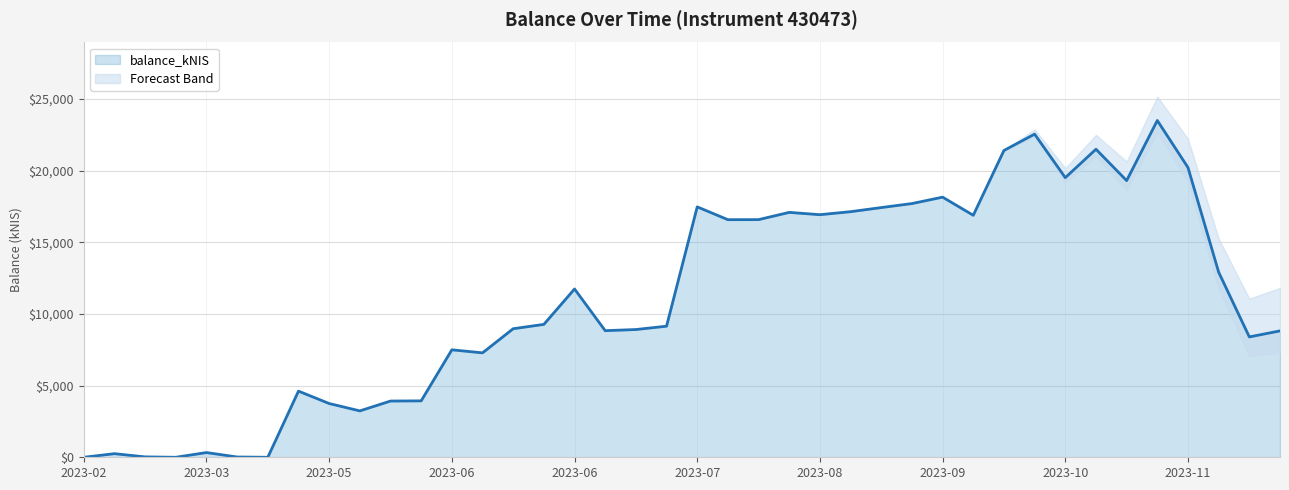

The value at 2023-08-31 is 17129.6. True or false?

True